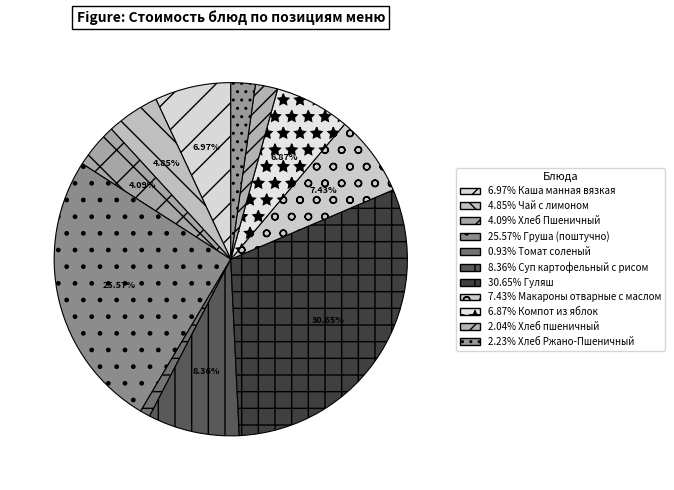

Which category has the biggest portion of the pie?

Гуляш